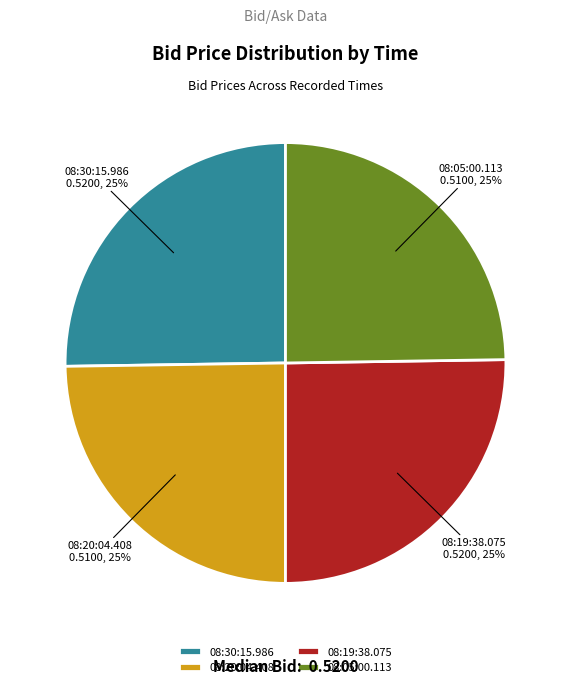

How many slices are in this pie chart?

4